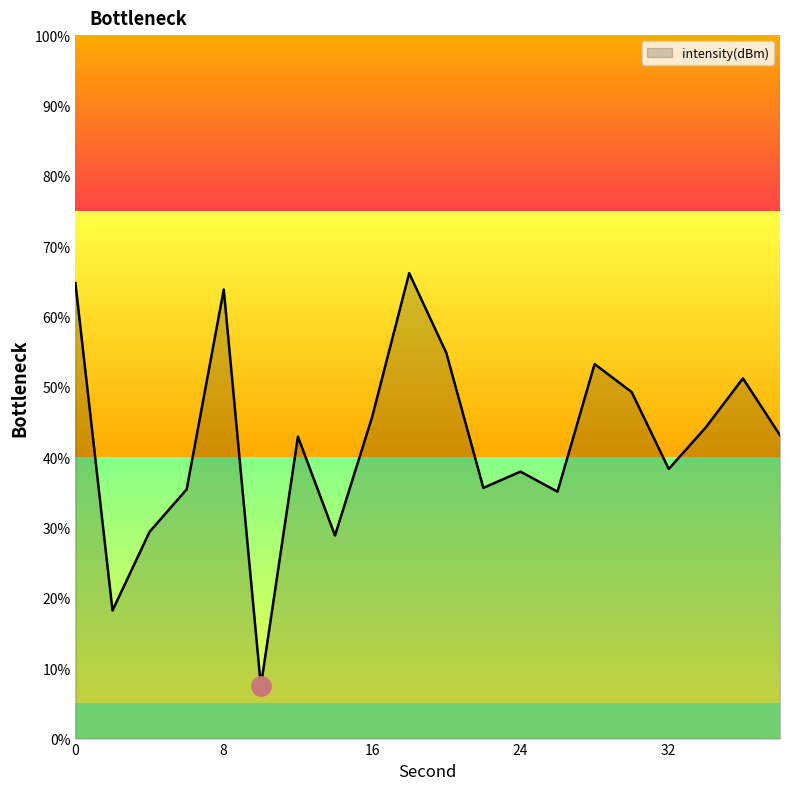

What is the difference between the maximum and minimum values?

58.7